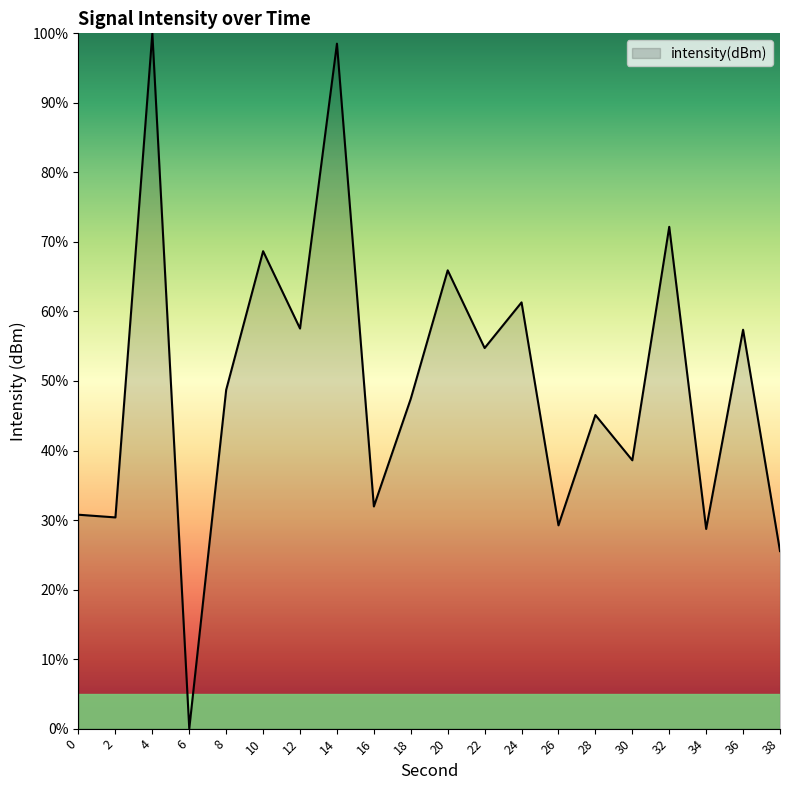

True or false: there are more than 2 points higher than both neighbors.

True